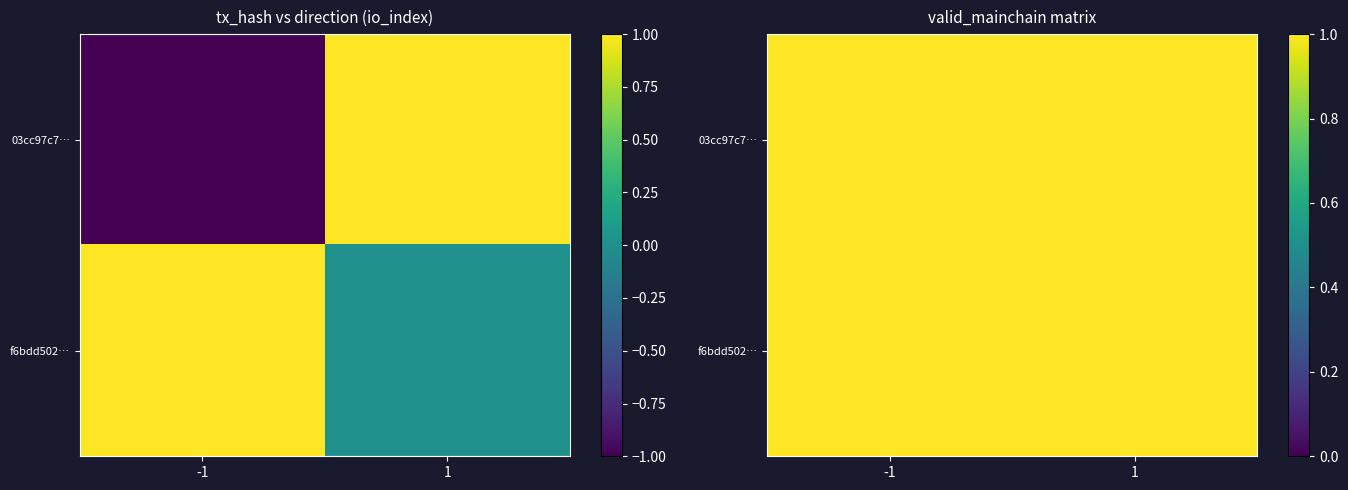

At which label does f6bdd502bdb99cfffa4622e7fcf3b3e285a30f4 reach its minimum?

1